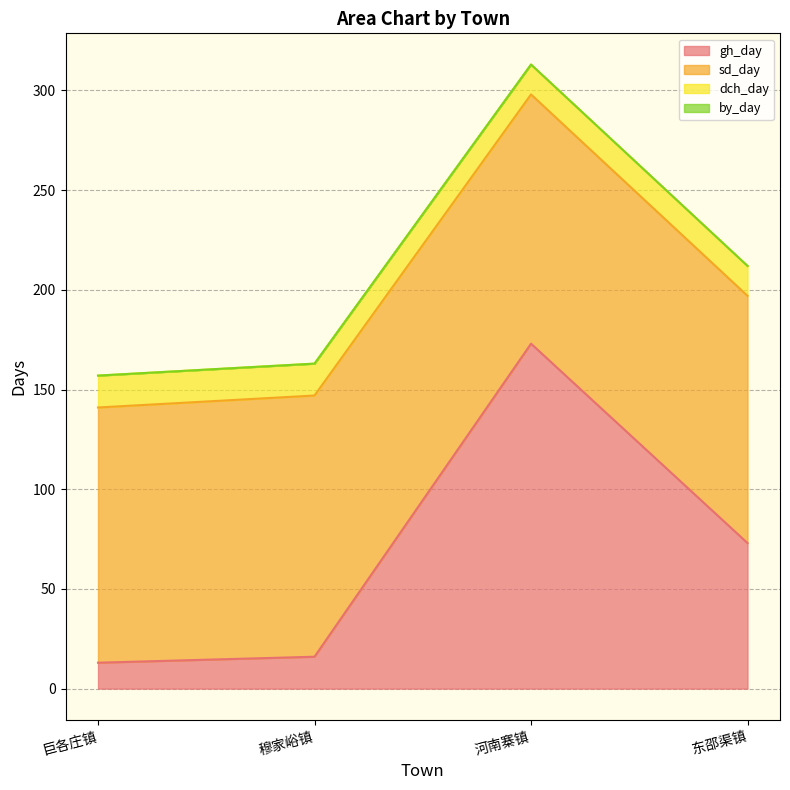

What is the highest value of the gh_day series?

173